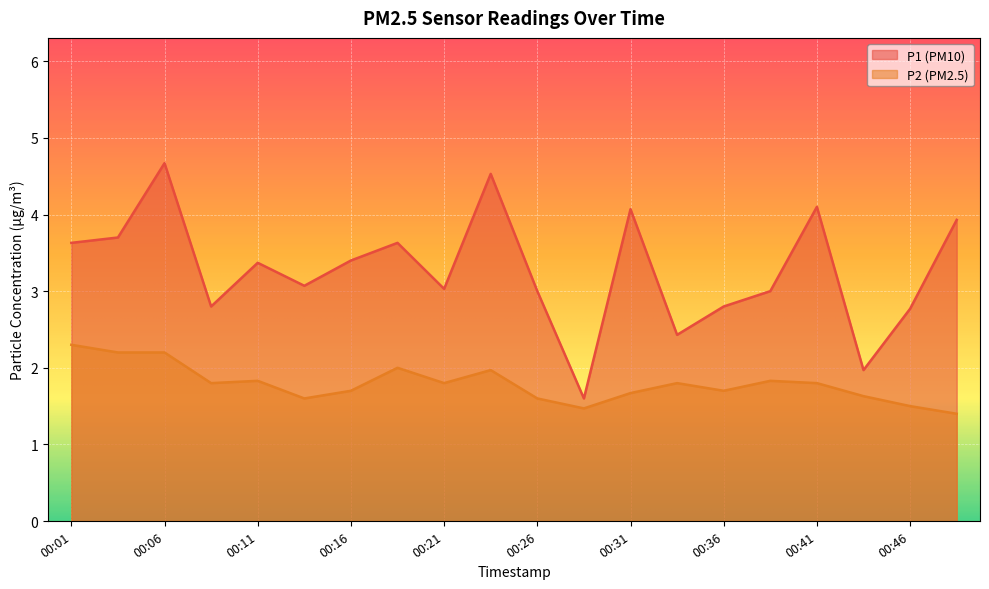

Reading left to right, transcribe all the data shown in this chart.

P1: 3.6	3.7	4.7	2.8	3.4	3.1	3.4	3.6	3.0	4.5	3.0	1.6	4.1	2.4	2.8	3.0	4.1	2.0	2.8	3.9
P2: 2.3	2.2	2.2	1.8	1.8	1.6	1.7	2.0	1.8	2.0	1.6	1.5	1.7	1.8	1.7	1.8	1.8	1.6	1.5	1.4